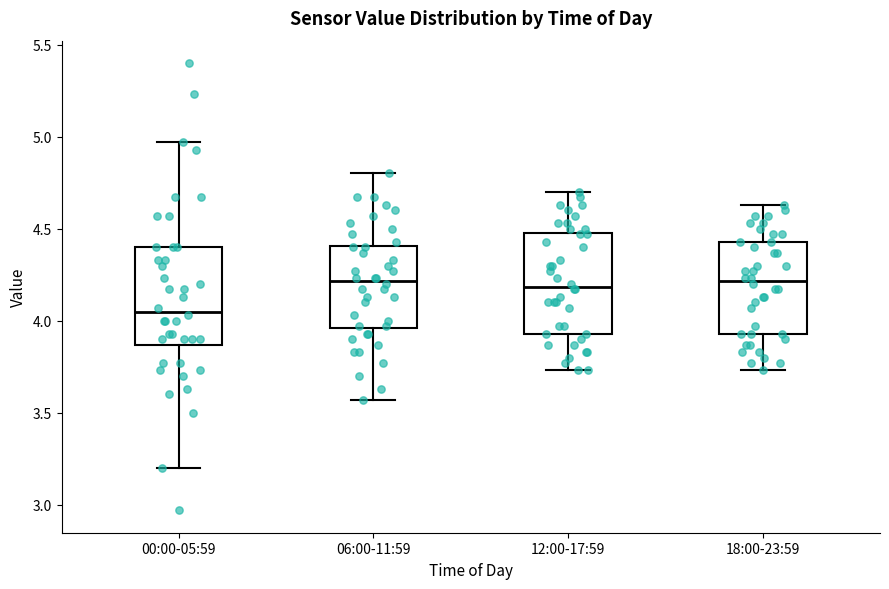

Reading left to right, read every box against the y-axis: the position of its median line, the range the box covers, and the ends of its whiskers. The values are not printed on the chart, so give them approximately, as read against the axis.

00:00-05:59: median 4.05, box 3.85 to 4.40, whiskers 3.20 to 4.95
06:00-11:59: median 4.20, box 3.95 to 4.40, whiskers 3.55 to 4.80
12:00-17:59: median 4.20, box 3.95 to 4.50, whiskers 3.75 to 4.70
18:00-23:59: median 4.20, box 3.95 to 4.45, whiskers 3.75 to 4.65